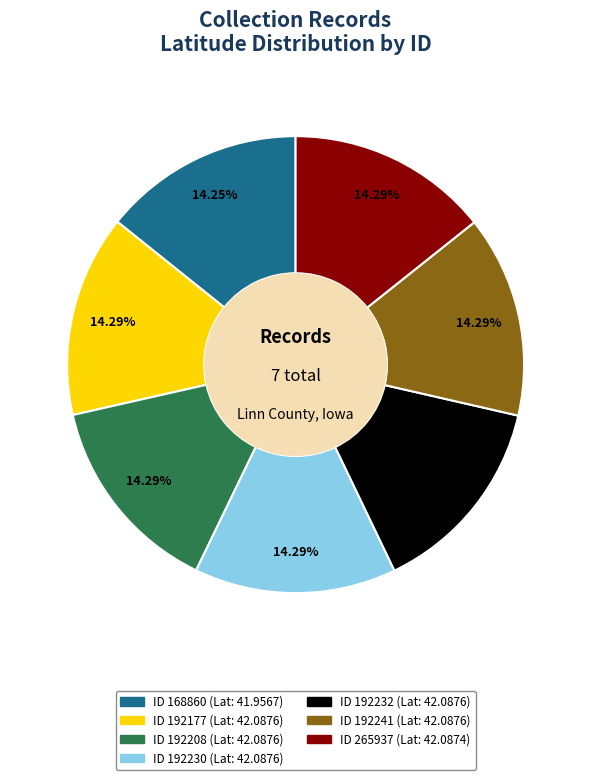

Does any single category account for the majority?

No